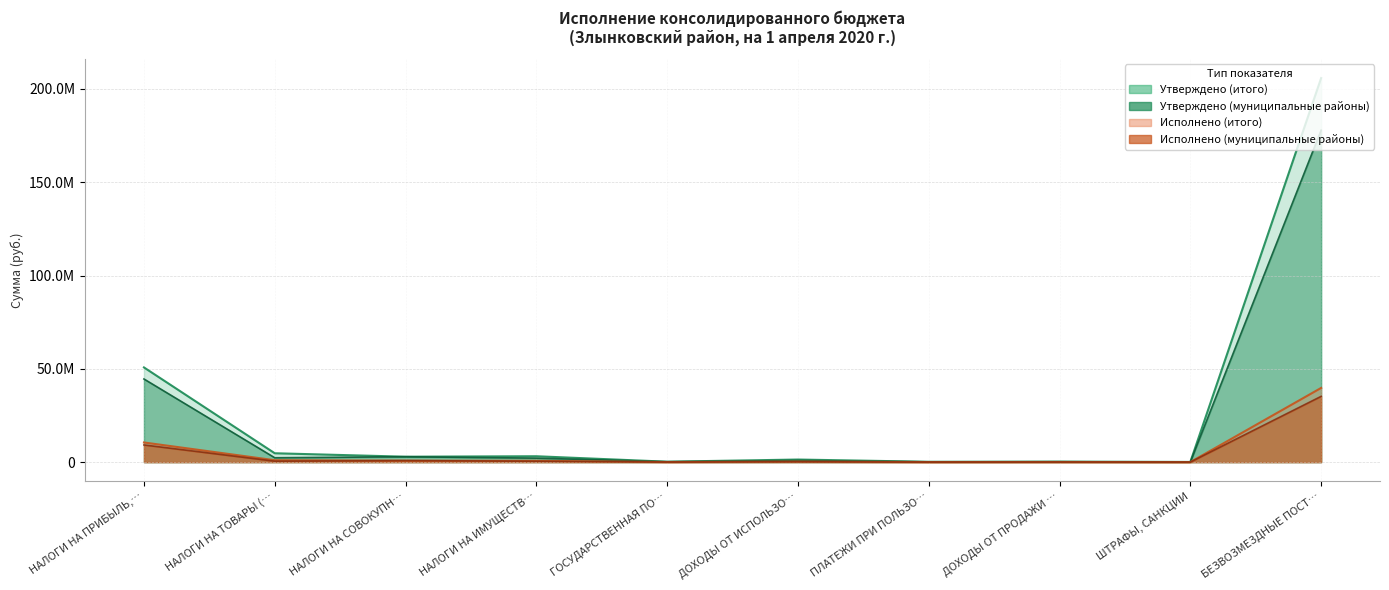

The value of Утверждено (бюджеты муниципальных районов) at БЕЗВОЗМЕЗДНЫЕ ПОСТ… is 177869758. True or false?

True